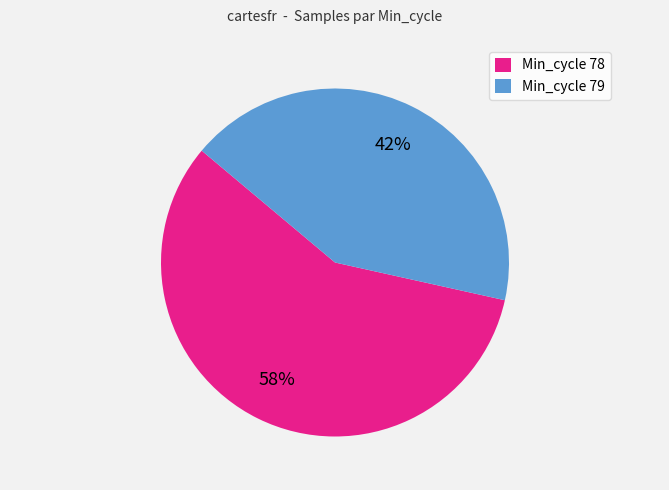

What is the ratio of the value at Min_cycle 78 to the value at Min_cycle 79?

1.4